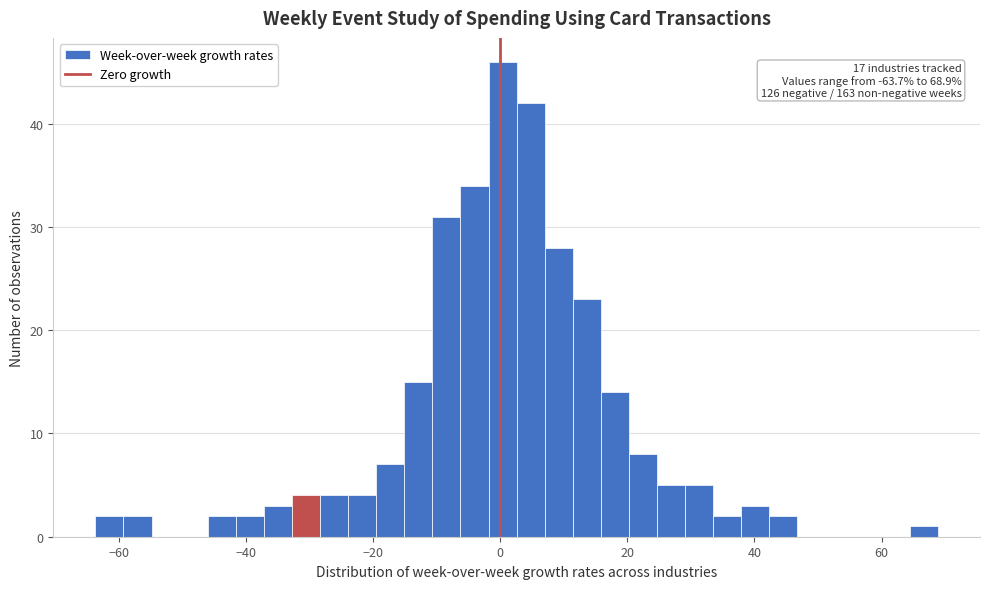

Read against the x-axis, roughly where is the centre of the tallest bar?

0